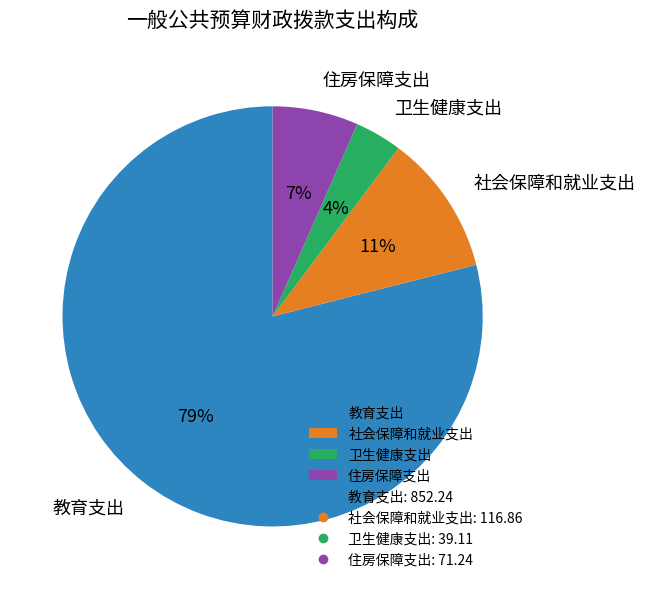

What percentage is the 住房保障支出 slice, to the nearest percent?

7%